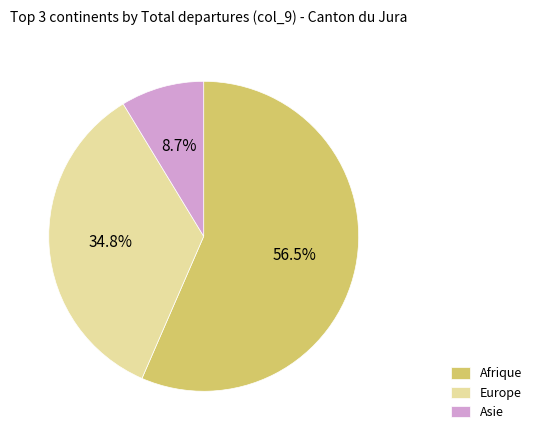

How many segments does this pie chart have?

3